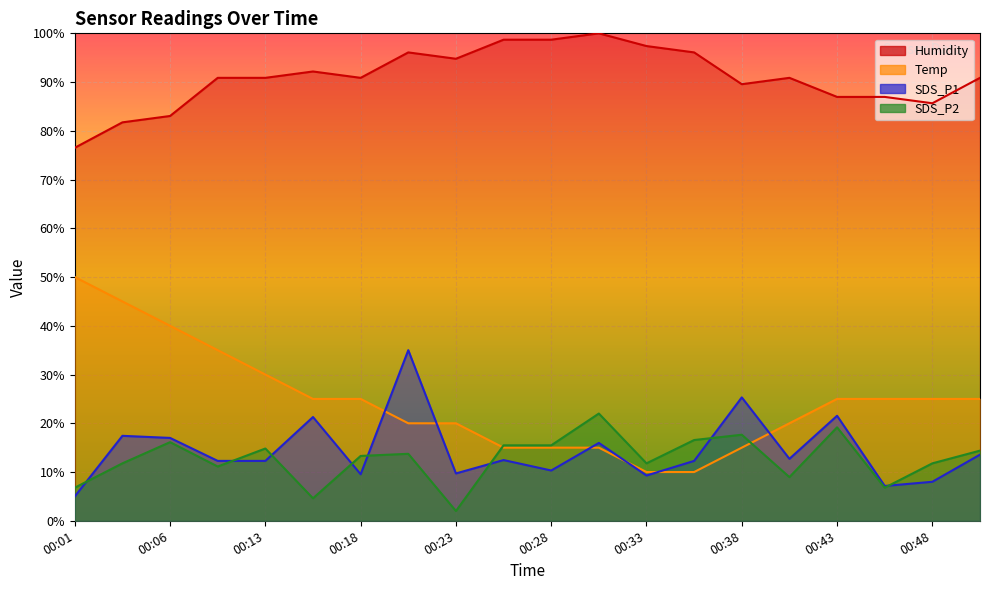

What is the sum of all Humidity values?

1818.7